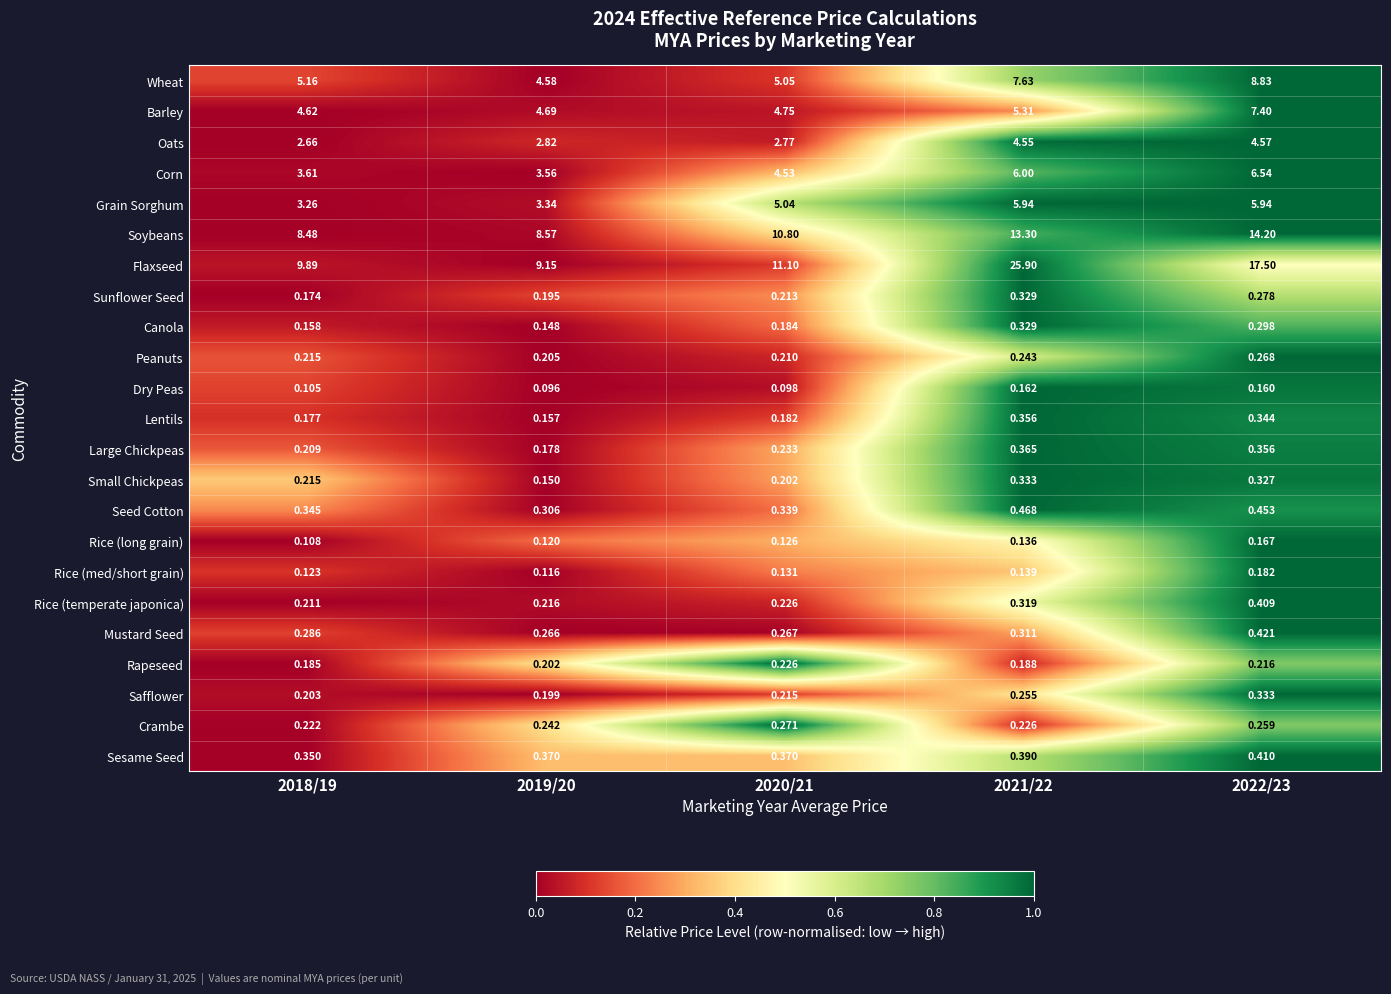

Which series has the largest range (max minus min)?

Flaxseed